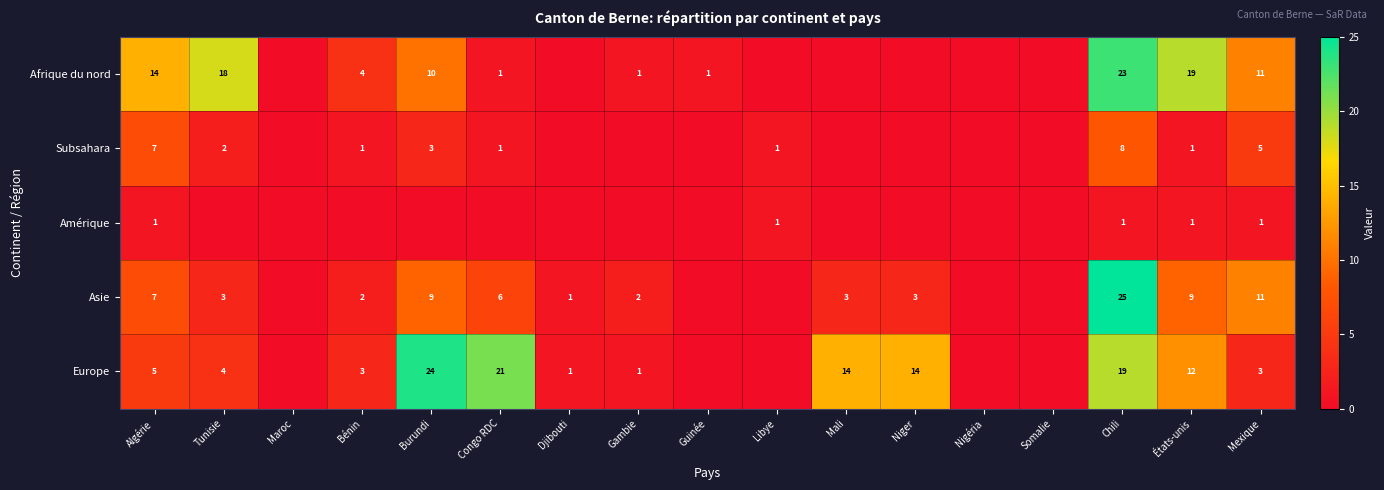

Is the value of Afrique du nord at Chili greater than the value of Europe at Burundi?

No